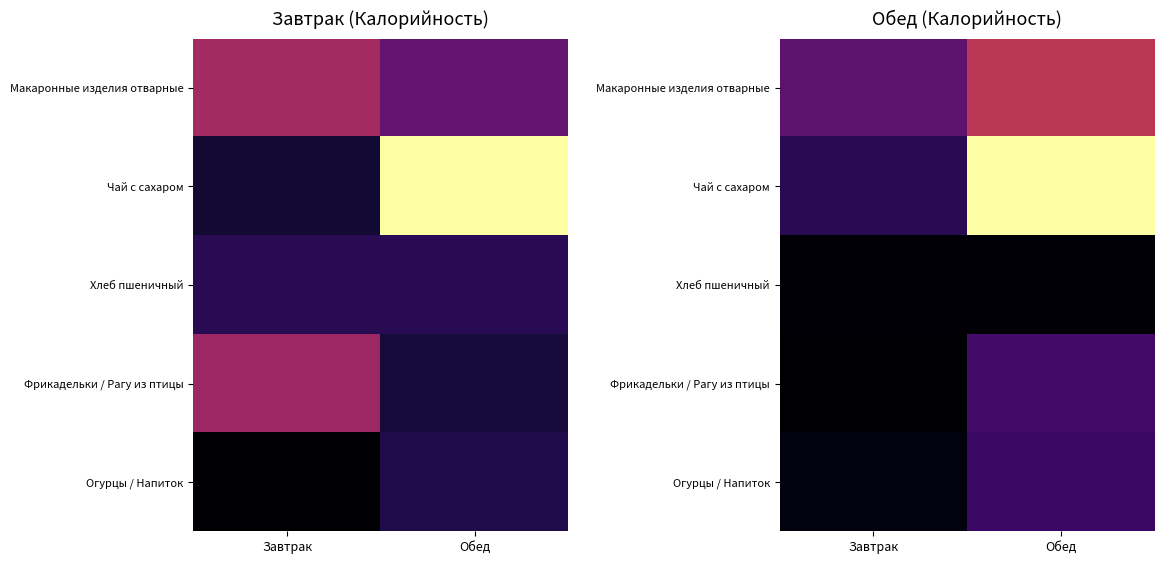

What is the difference between the highest and lowest values at Обед?

337.9